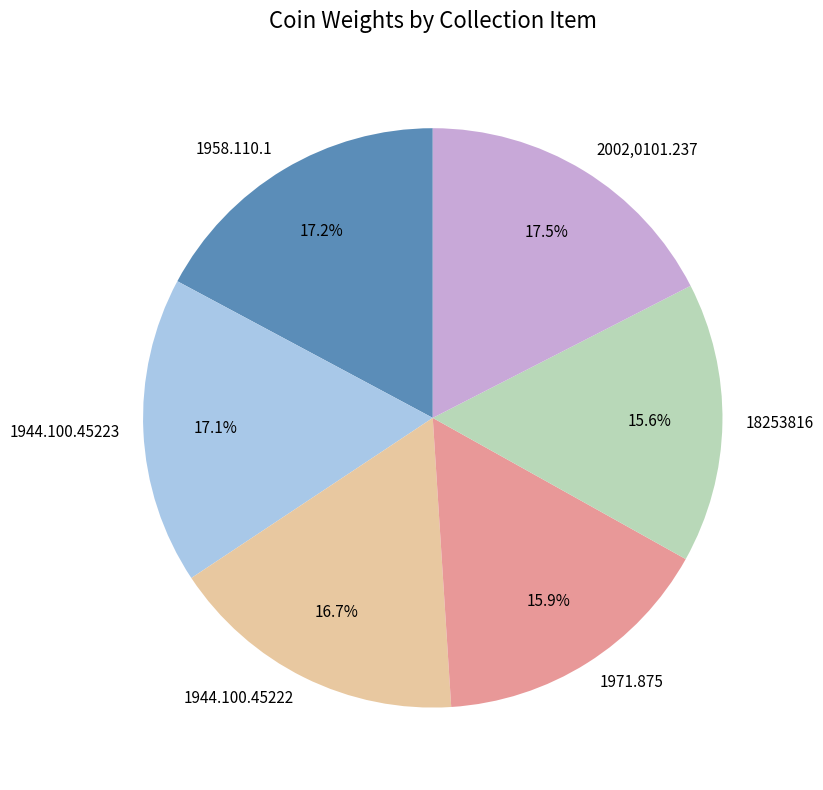

Does any single category account for the majority?

No